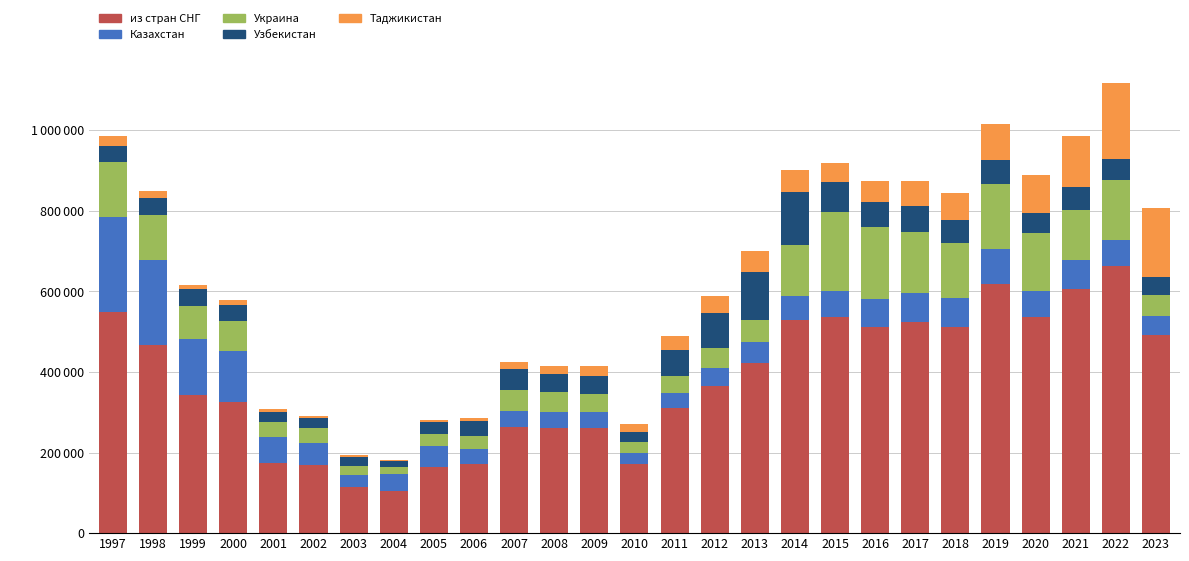

What are all the series names shown in the legend?

из стран СНГ, Казахстан, Украина, Узбекистан, Таджикистан